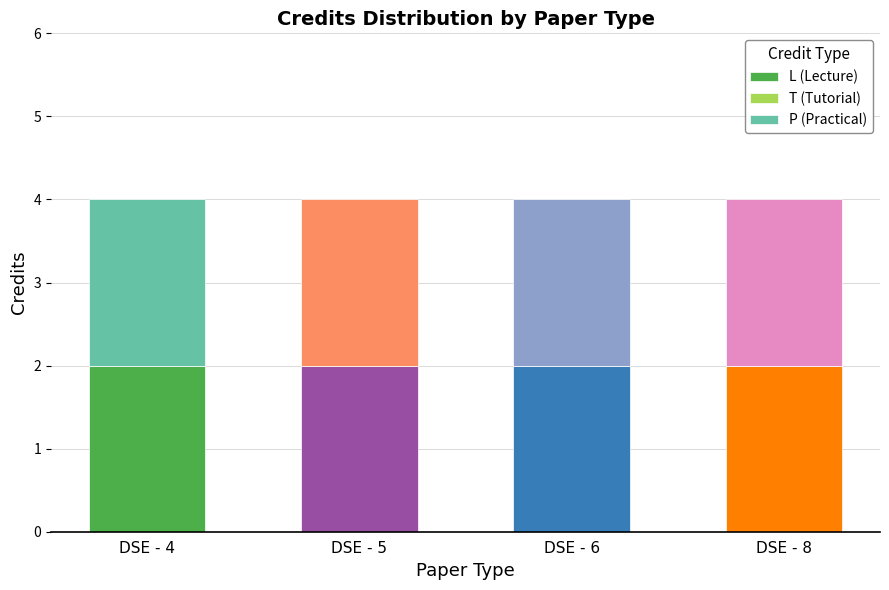

Are the bars horizontal?

No